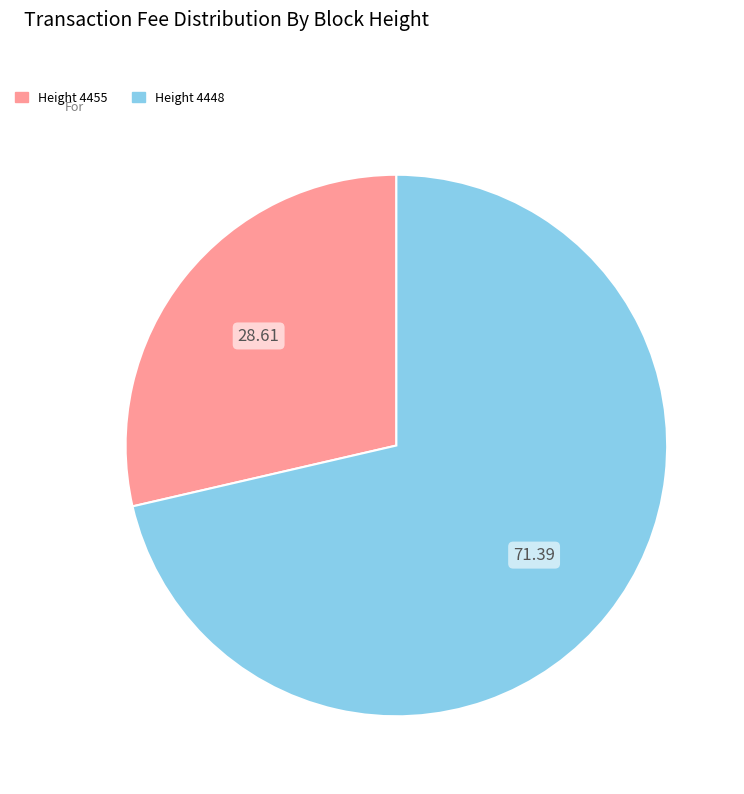

Is there any slice that represents more than half of the pie?

Yes